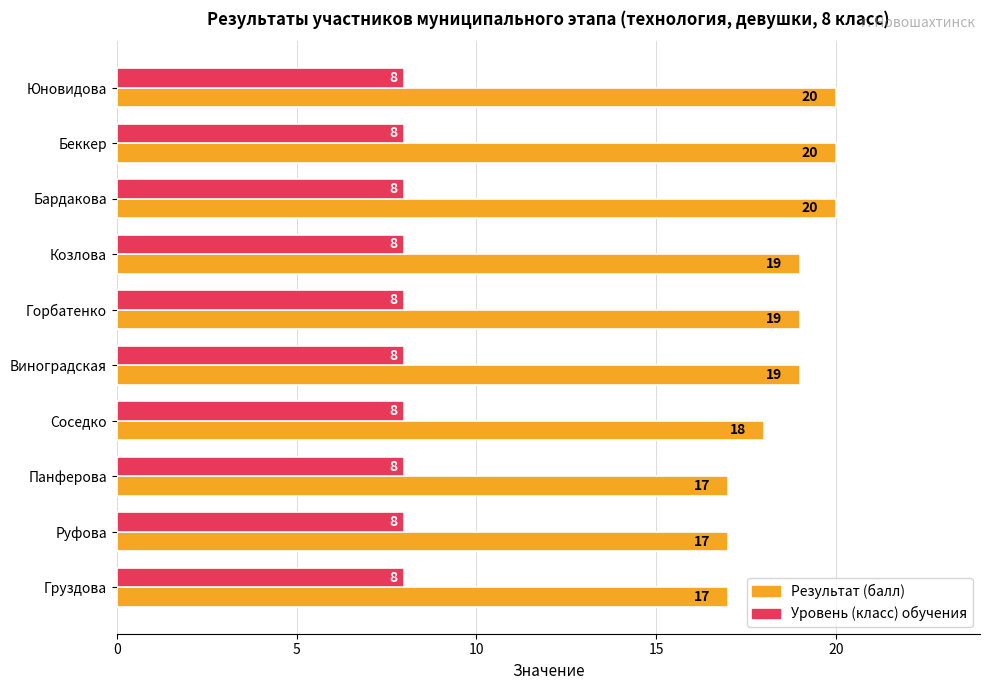

What are all the series names shown in the legend?

Результат (балл), Уровень (класс) обучения